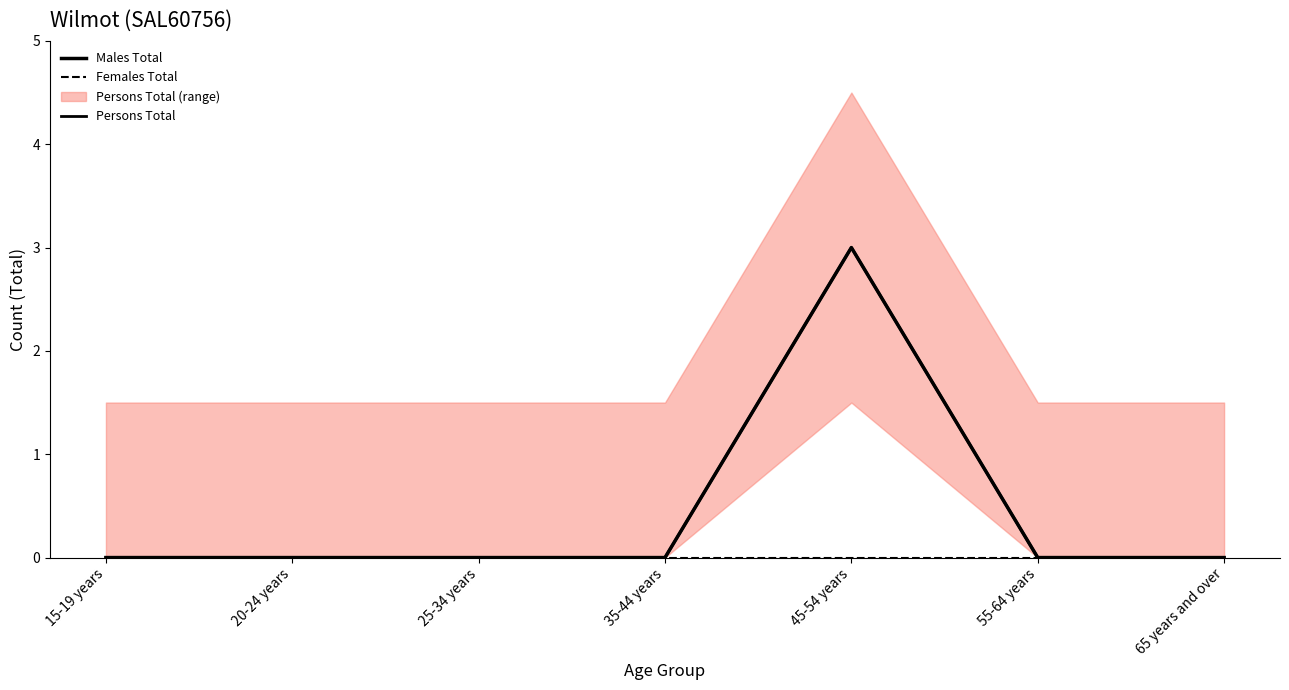

Reading left to right, list all the values displayed in this chart.

Males Total: 0	0	0	0	3	0	0
Females Total: 0	0	0	0	0	0	0
Persons Total: 0	0	0	0	3	0	0